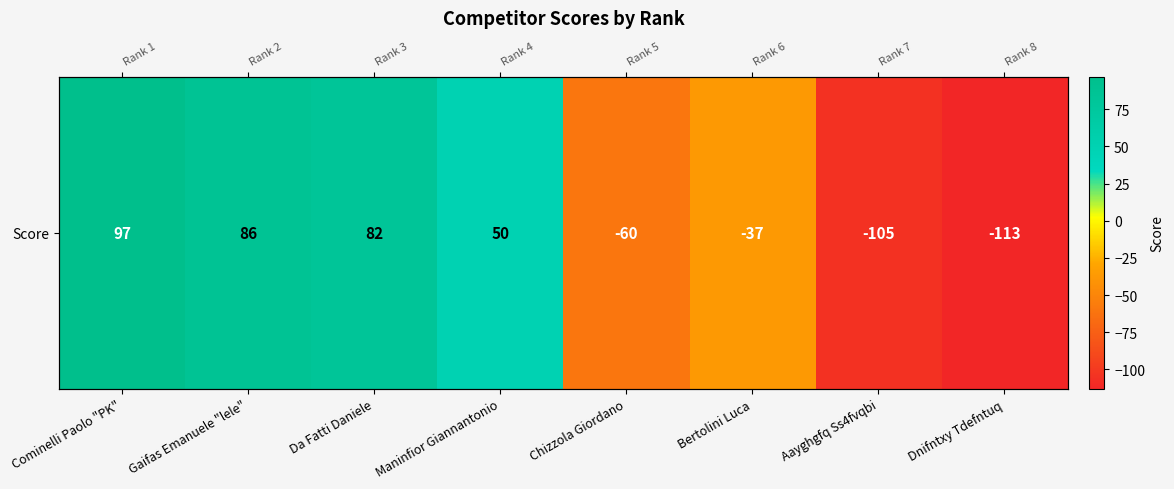

Rank the categories by value from highest to lowest.

Cominelli Paolo "PK", Gaifas Emanuele "lele", Da Fatti Daniele, Maninfior Giannantonio, Bertolini Luca, Chizzola Giordano, Aayghgfq Ss4fvqbi, Dnifntxy Tdefntuq